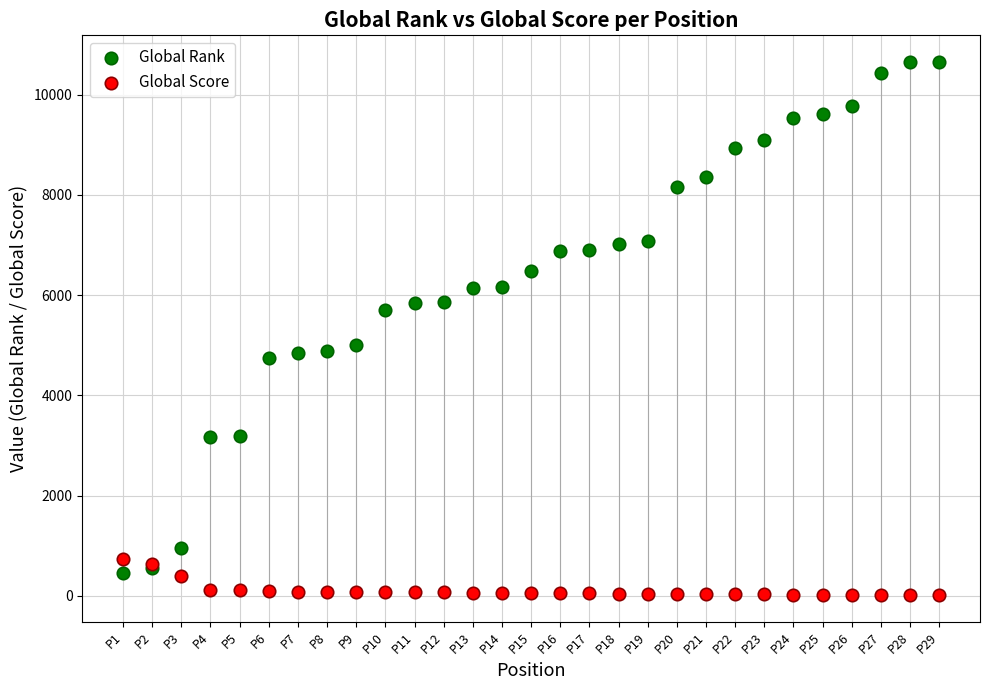

Which series contains the highest Y value?

Global Rank